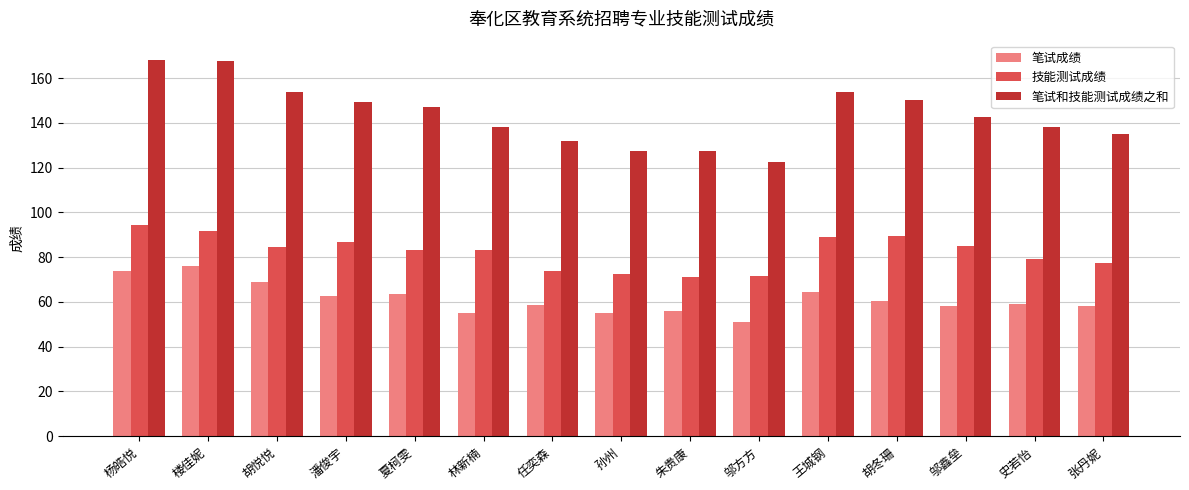

What is the label of the 14th bar from the left?

史若怡